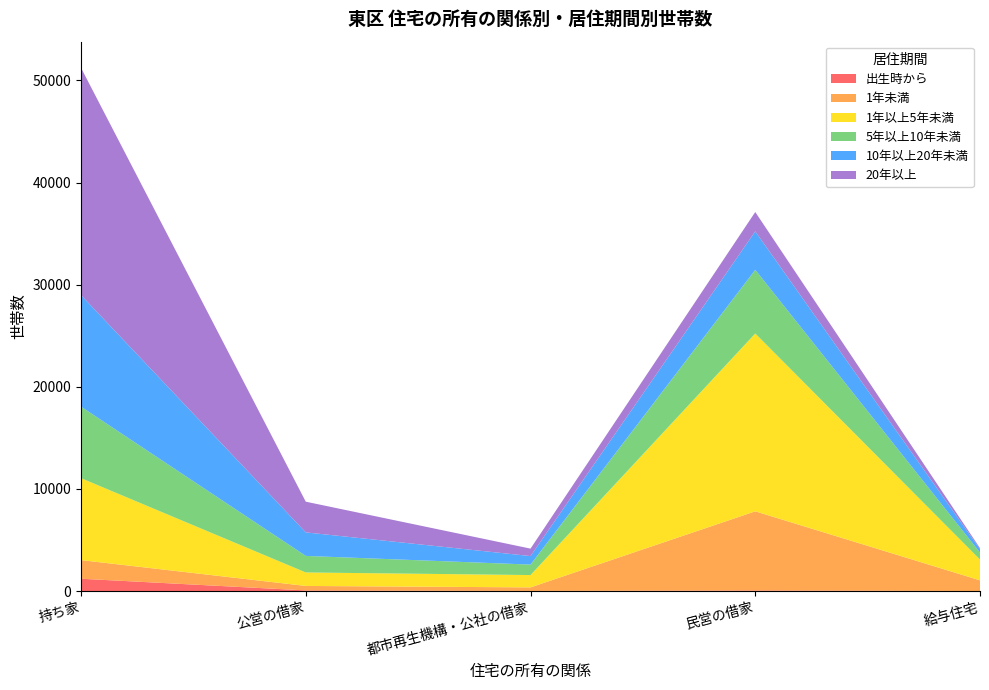

Reading left to right, transcribe all the data shown in this chart.

出生時から: 持ち家=1207	公営の借家=63	都市再生機構・公社の借家=12	民営の借家=58	給与住宅=6
1年未満: 持ち家=1824	公営の借家=439	都市再生機構・公社の借家=349	民営の借家=7750	給与住宅=1044
1年以上5年未満: 持ち家=8024	公営の借家=1321	都市再生機構・公社の借家=1207	民営の借家=17412	給与住宅=2036
5年以上10年未満: 持ち家=7002	公営の借家=1620	都市再生機構・公社の借家=1025	民営の借家=6234	給与住宅=686
10年以上20年未満: 持ち家=10920	公営の借家=2304	都市再生機構・公社の借家=835	民営の借家=3766	給与住宅=332
20年以上: 持ち家=22253	公営の借家=3005	都市再生機構・公社の借家=729	民営の借家=1892	給与住宅=99